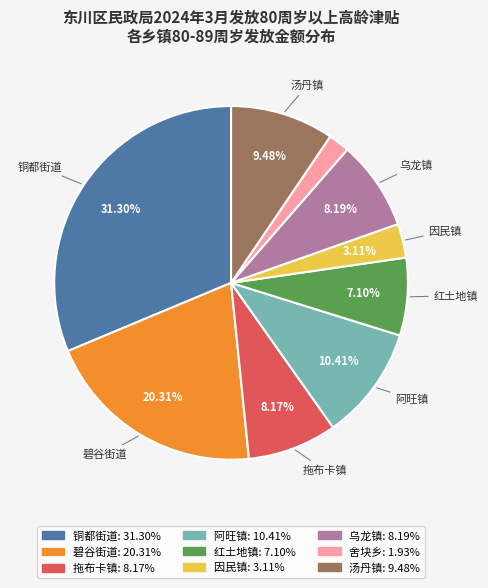

To the nearest percent, what is the combined percentage of 拖布卡镇 and 碧谷街道?

28%